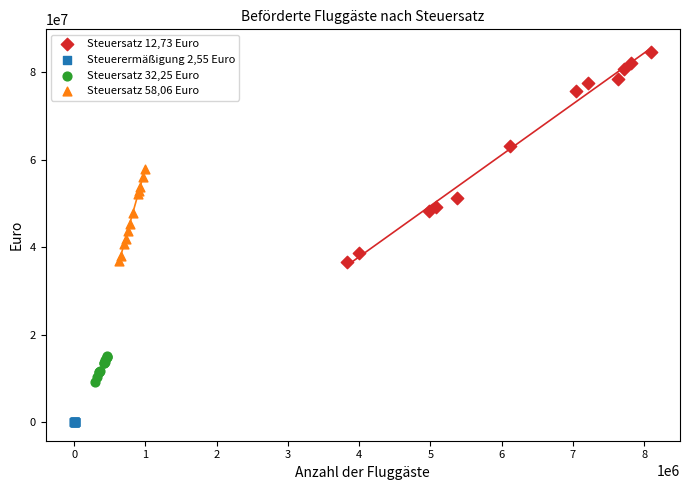

Which series contains the highest Y value?

Steuersatz 12,73 Euro